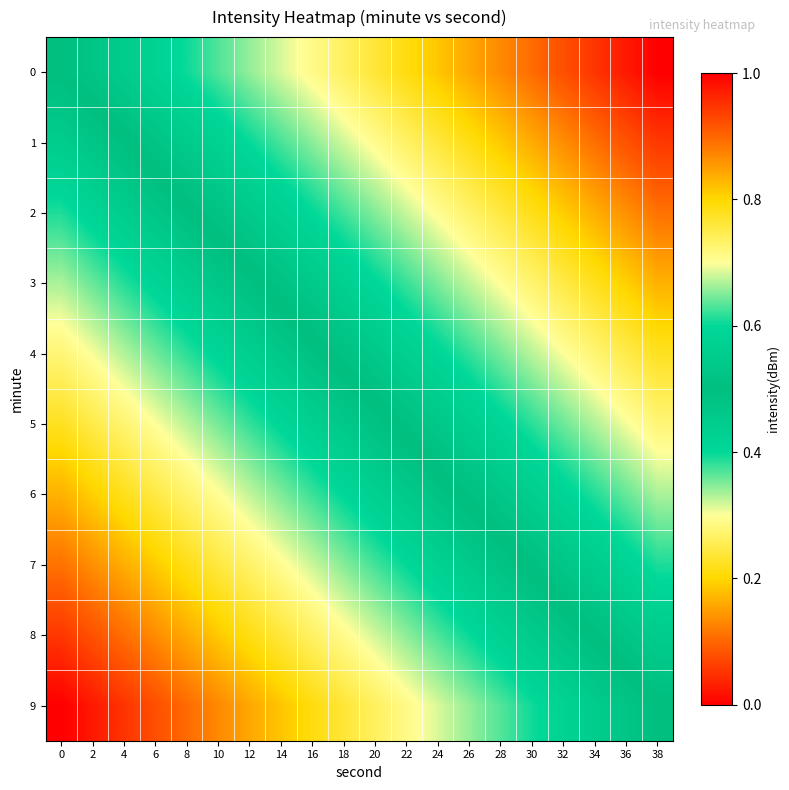

Reading left to right, transcribe all the data shown in this chart.

0: 0=0.5	2=0.5	4=0.4	6=0.4	8=0.4	10=0.4	12=0.3	14=0.3	16=0.3	18=0.3	20=0.2	22=0.2	24=0.2	26=0.2	28=0.1	30=0.1	32=0.1	34=0.1	36=0.0	38=0.0
1: 0=0.6	2=0.5	4=0.5	6=0.5	8=0.5	10=0.4	12=0.4	14=0.4	16=0.3	18=0.3	20=0.3	22=0.3	24=0.2	26=0.2	28=0.2	30=0.2	32=0.1	34=0.1	36=0.1	38=0.1
2: 0=0.6	2=0.6	4=0.6	6=0.5	8=0.5	10=0.5	12=0.5	14=0.4	16=0.4	18=0.4	20=0.3	22=0.3	24=0.3	26=0.3	28=0.2	30=0.2	32=0.2	34=0.2	36=0.1	38=0.1
3: 0=0.7	2=0.6	4=0.6	6=0.6	8=0.6	10=0.5	12=0.5	14=0.5	16=0.5	18=0.4	20=0.4	22=0.4	24=0.4	26=0.3	28=0.3	30=0.3	32=0.2	34=0.2	36=0.2	38=0.2
4: 0=0.7	2=0.7	4=0.7	6=0.6	8=0.6	10=0.6	12=0.6	14=0.5	16=0.5	18=0.5	20=0.5	22=0.4	24=0.4	26=0.4	28=0.4	30=0.3	32=0.3	34=0.3	36=0.2	38=0.2
5: 0=0.8	2=0.8	4=0.7	6=0.7	8=0.7	10=0.6	12=0.6	14=0.6	16=0.6	18=0.5	20=0.5	22=0.5	24=0.5	26=0.4	28=0.4	30=0.4	32=0.4	34=0.3	36=0.3	38=0.3
6: 0=0.8	2=0.8	4=0.8	6=0.8	8=0.7	10=0.7	12=0.7	14=0.6	16=0.6	18=0.6	20=0.6	22=0.5	24=0.5	26=0.5	28=0.5	30=0.4	32=0.4	34=0.4	36=0.4	38=0.3
7: 0=0.9	2=0.9	4=0.8	6=0.8	8=0.8	10=0.8	12=0.7	14=0.7	16=0.7	18=0.7	20=0.6	22=0.6	24=0.6	26=0.5	28=0.5	30=0.5	32=0.5	34=0.4	36=0.4	38=0.4
8: 0=0.9	2=0.9	4=0.9	6=0.9	8=0.8	10=0.8	12=0.8	14=0.8	16=0.7	18=0.7	20=0.7	22=0.7	24=0.6	26=0.6	28=0.6	30=0.5	32=0.5	34=0.5	36=0.5	38=0.4
9: 0=1.0	2=1.0	4=0.9	6=0.9	8=0.9	10=0.9	12=0.8	14=0.8	16=0.8	18=0.8	20=0.7	22=0.7	24=0.7	26=0.7	28=0.6	30=0.6	32=0.6	34=0.6	36=0.5	38=0.5